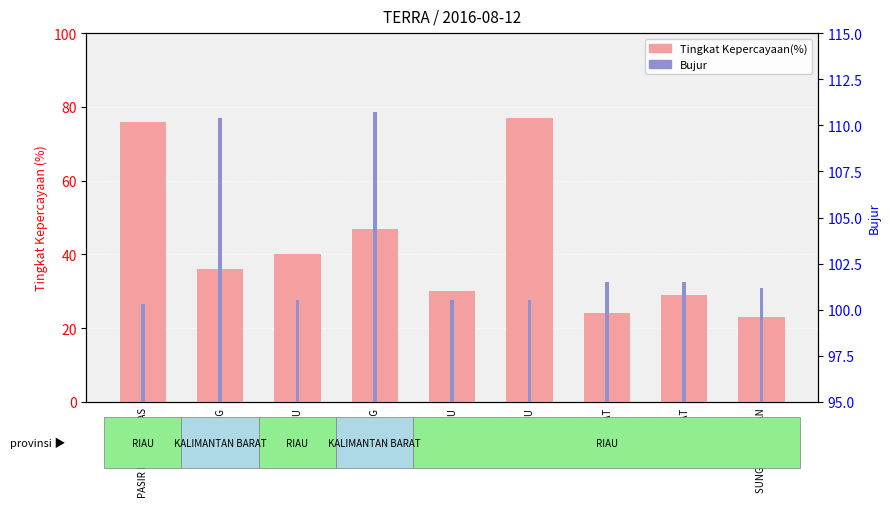

What is the total value across all series at SUNGAI SEMBILAN?

124.2